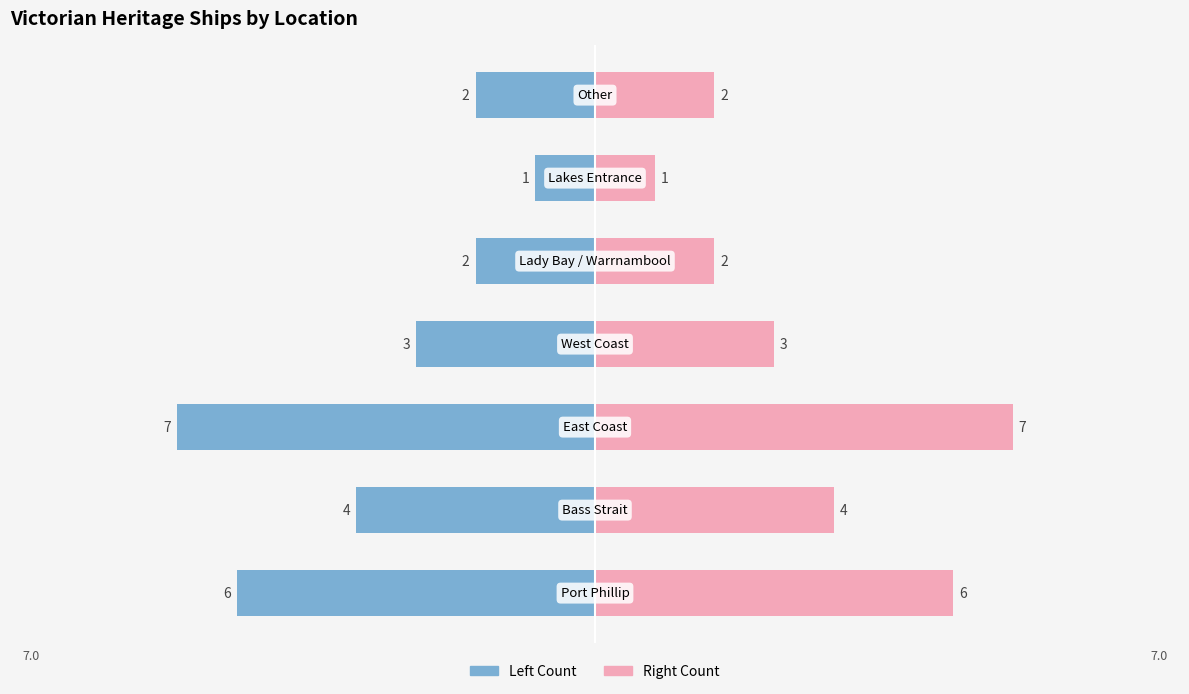

What is the highest value of the Count (Right) series?

7